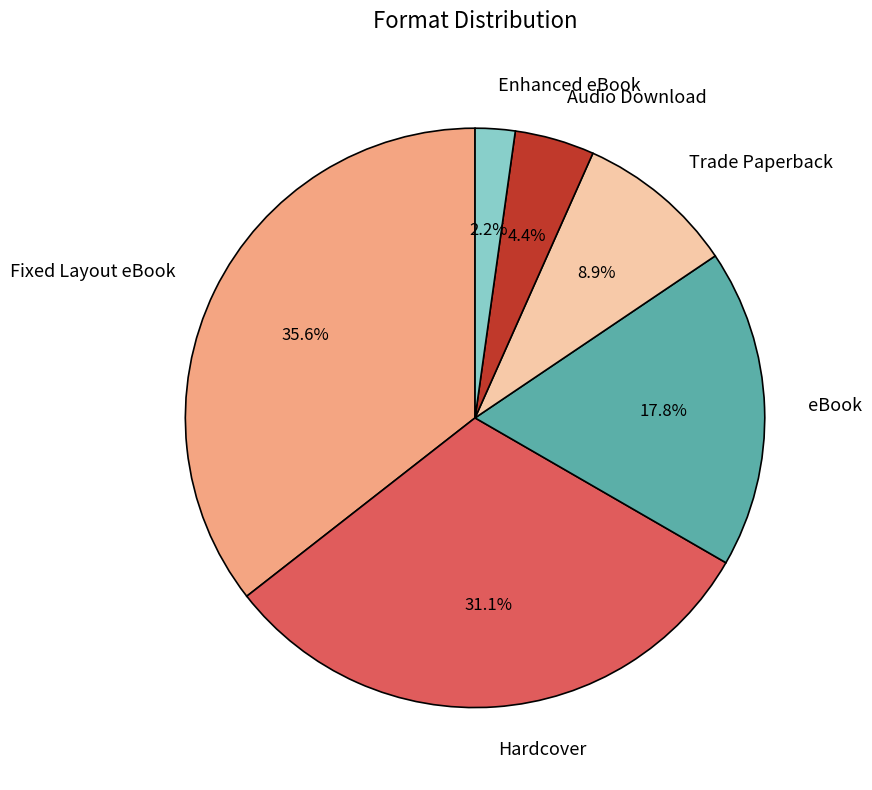

Between Audio Download and eBook, which is larger?

eBook